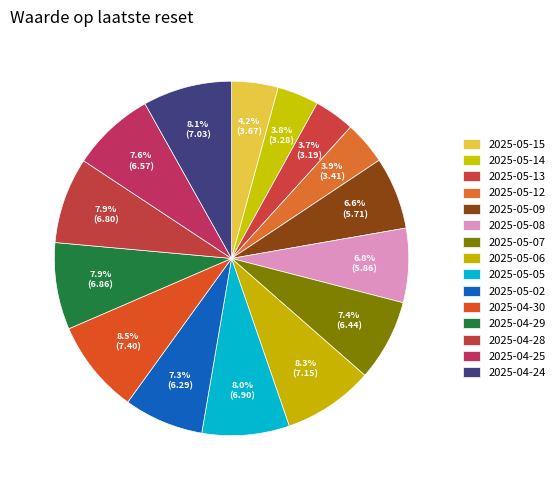

Is it true that 2025-05-05 is 8% of the pie?

True